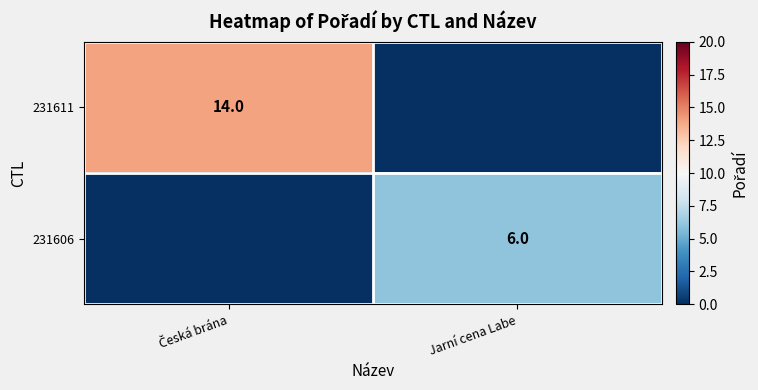

The 231606 series shows 1 at Jarní cena Labe. True or false?

False